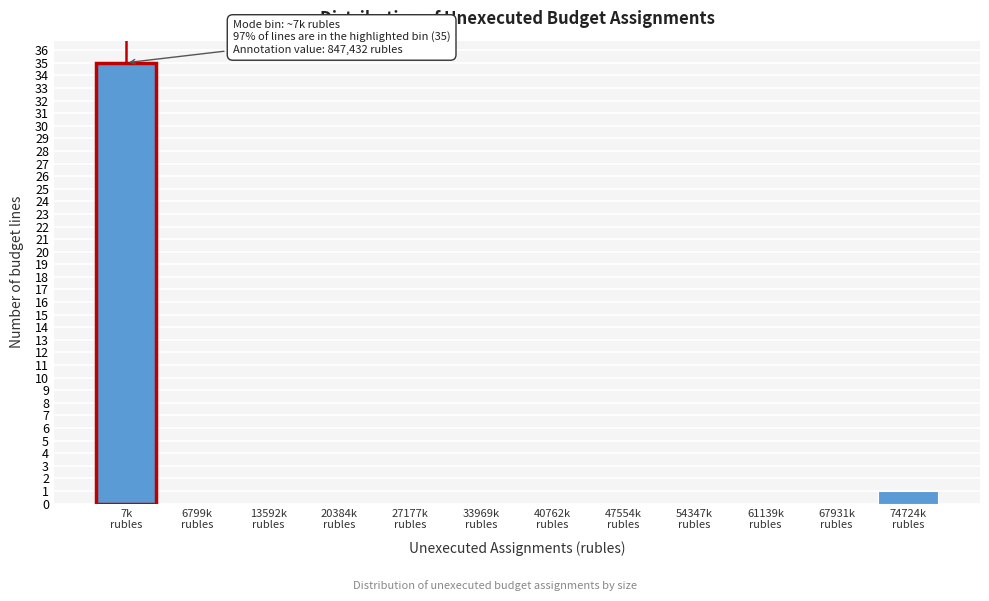

What is the maximum value shown in the chart?

35